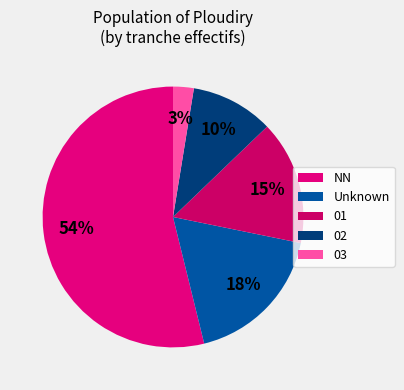

To the nearest percent, what is the average slice percentage?

20%